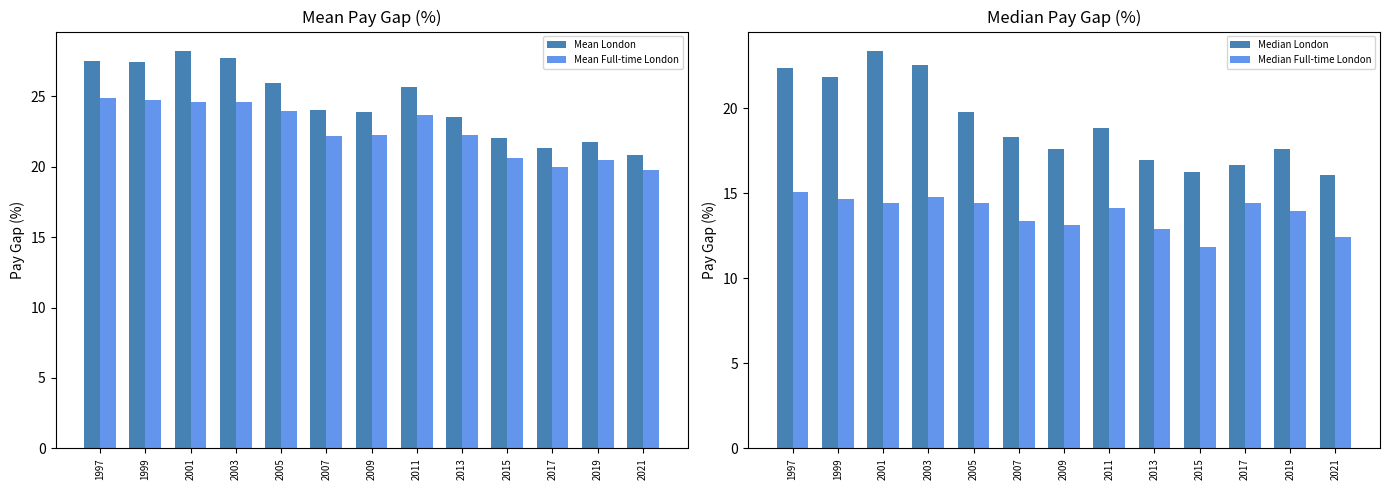

True or false: Median Full-time London has a value of 21.2 at 2013.

False